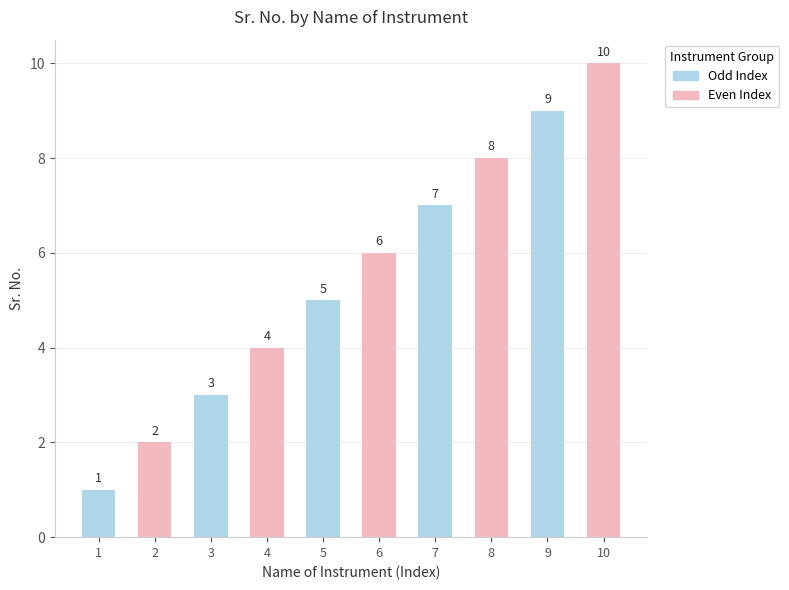

The value at 4 is 2. True or false?

False